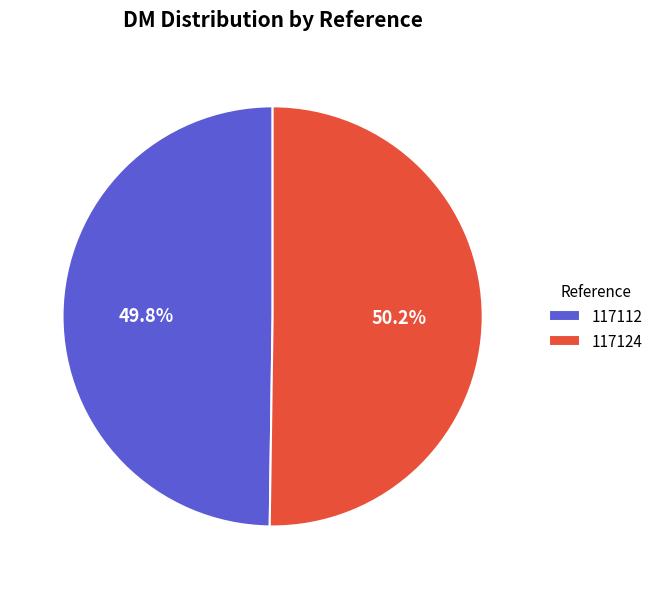

Approximately how many times larger is the value at 117124 compared to 117112?

1.0